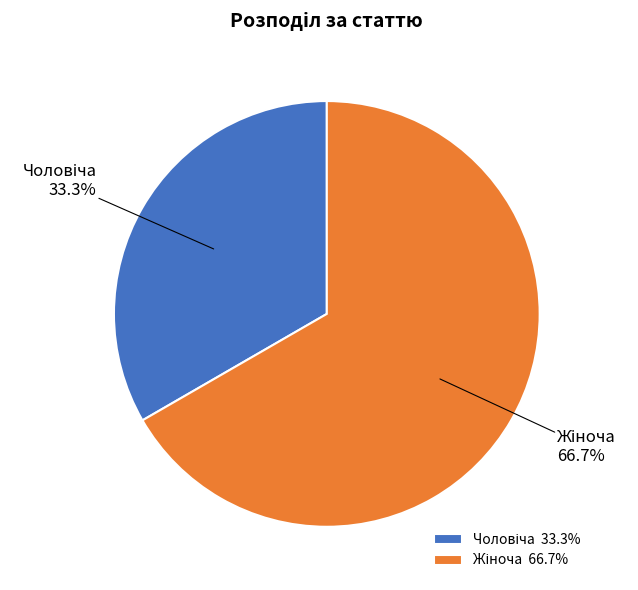

To the nearest percent, what is the average slice percentage?

50%